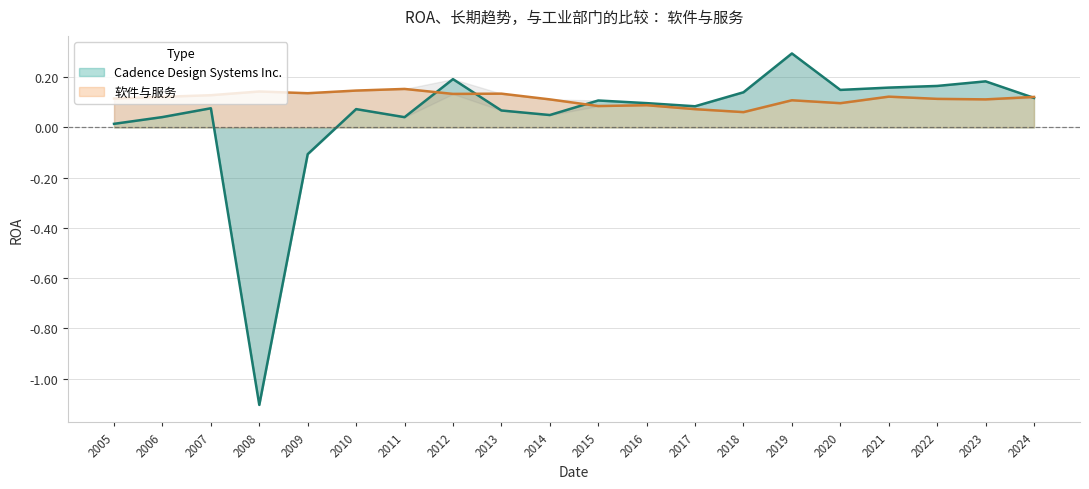

What is the sum of the Cadence Design Systems Inc. values at 2016 and 2022?

0.3